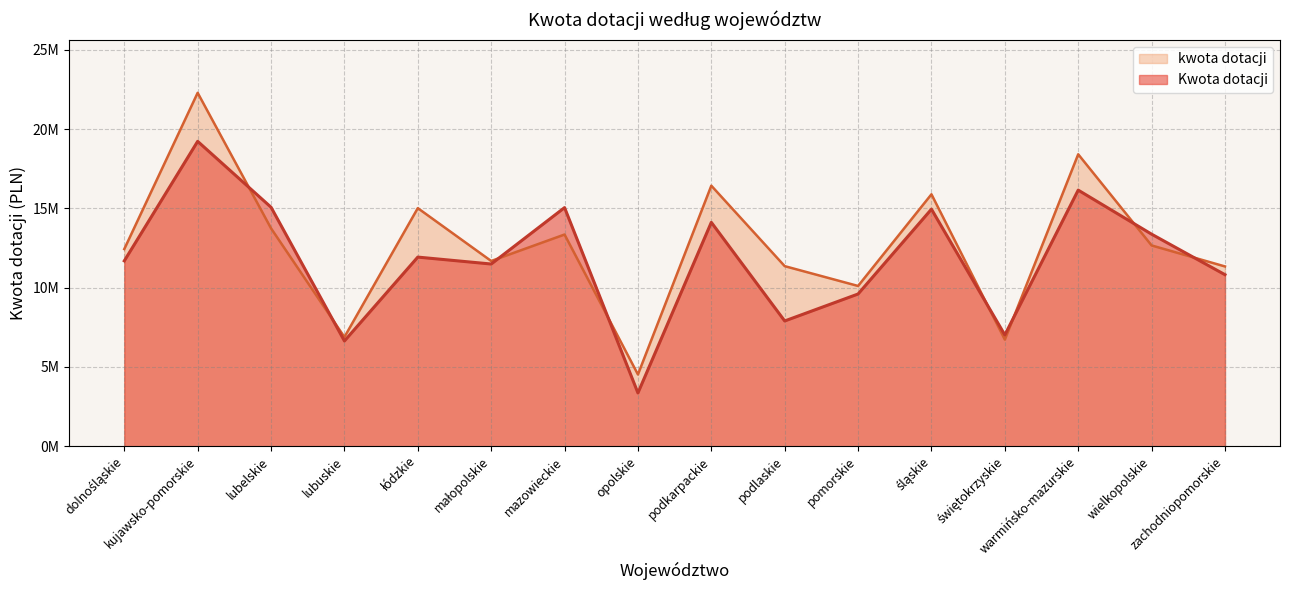

What is the difference between the maximum and second lowest values in the Kwota dotacji series?

12587093